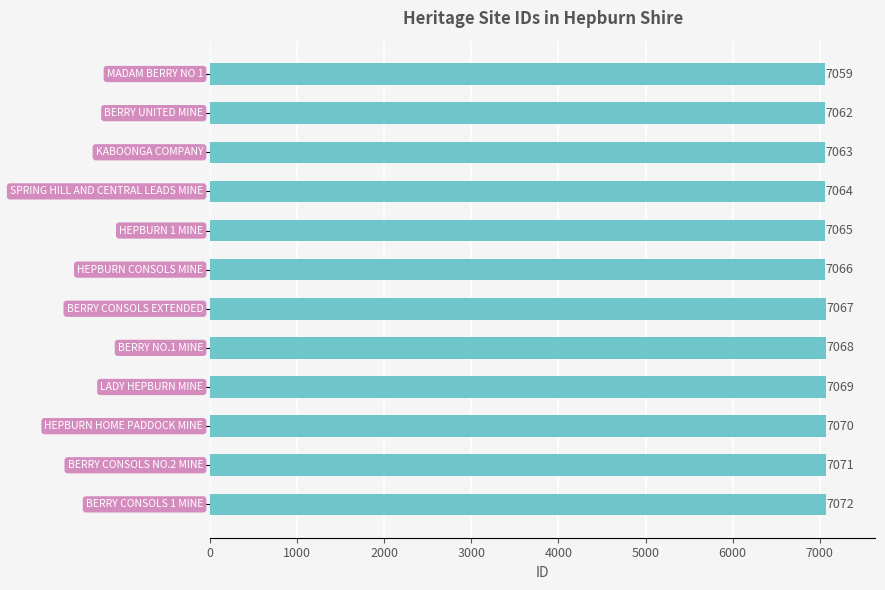

What is the value of the 4th bar from the top?

7064